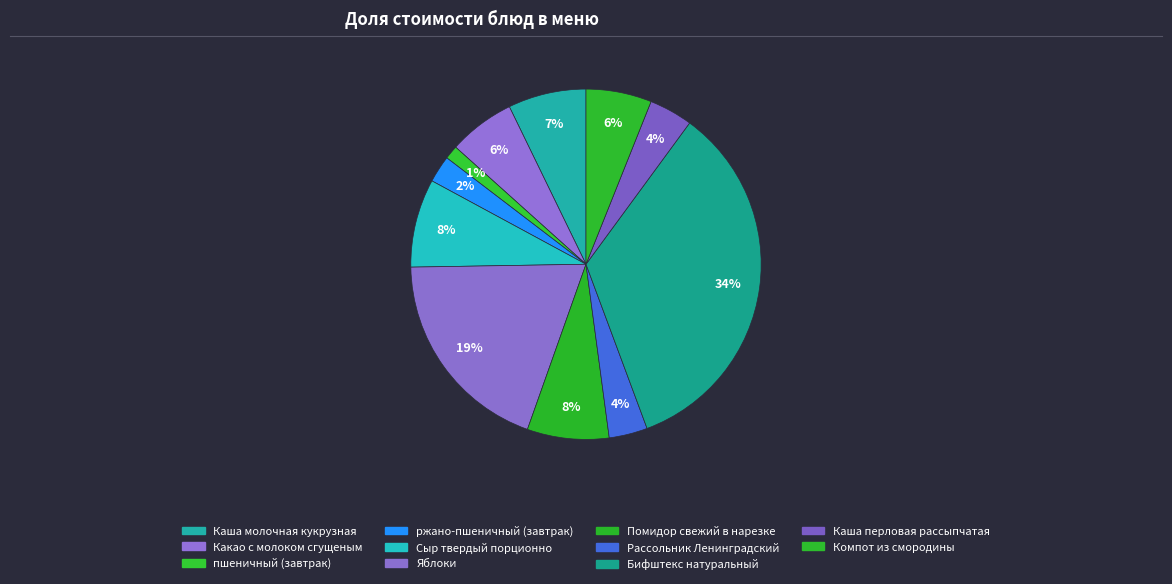

Does any single category account for the majority?

No